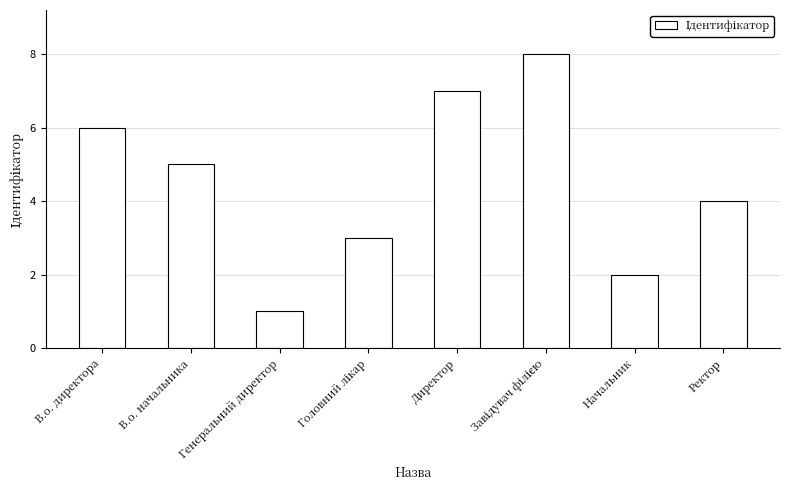

Count the number of data series in this chart.

1